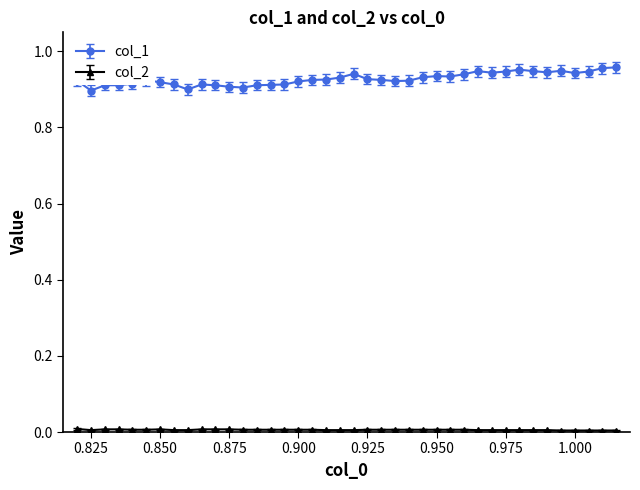

Which series has the largest total across all categories?

col_1